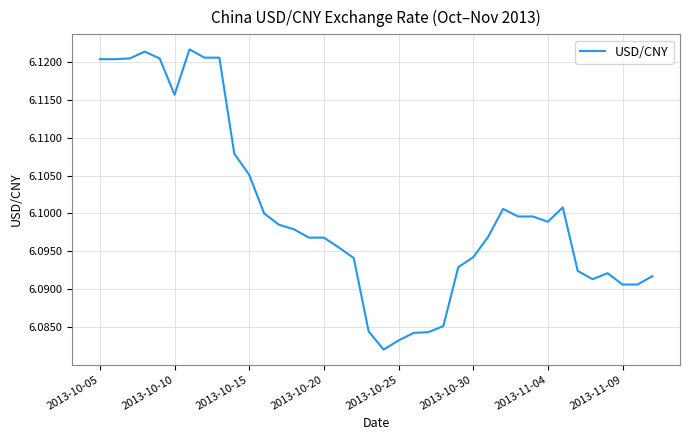

How many points are higher than both their immediate neighbors (excluding endpoints)?

5